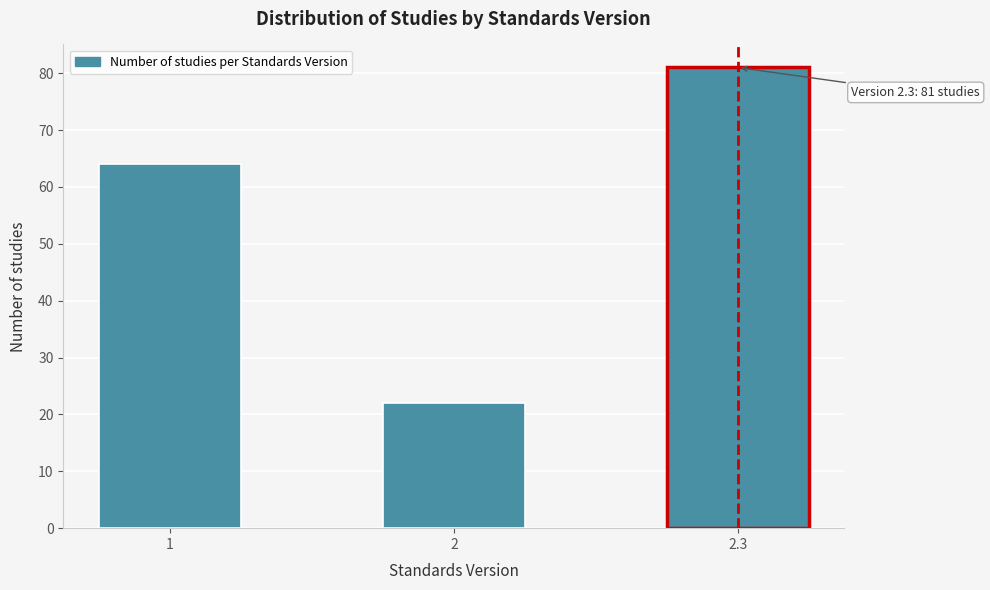

Reading left to right, what are all the values shown in this chart?

1=64	2=22	2.3=81